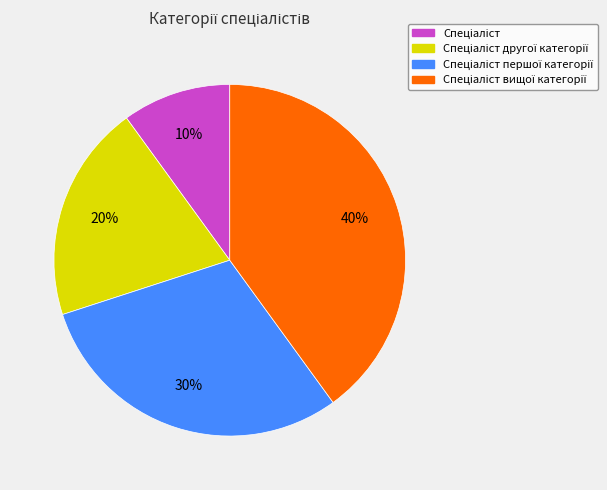

To the nearest percent, what is the difference between the largest and smallest slice percentages?

30%